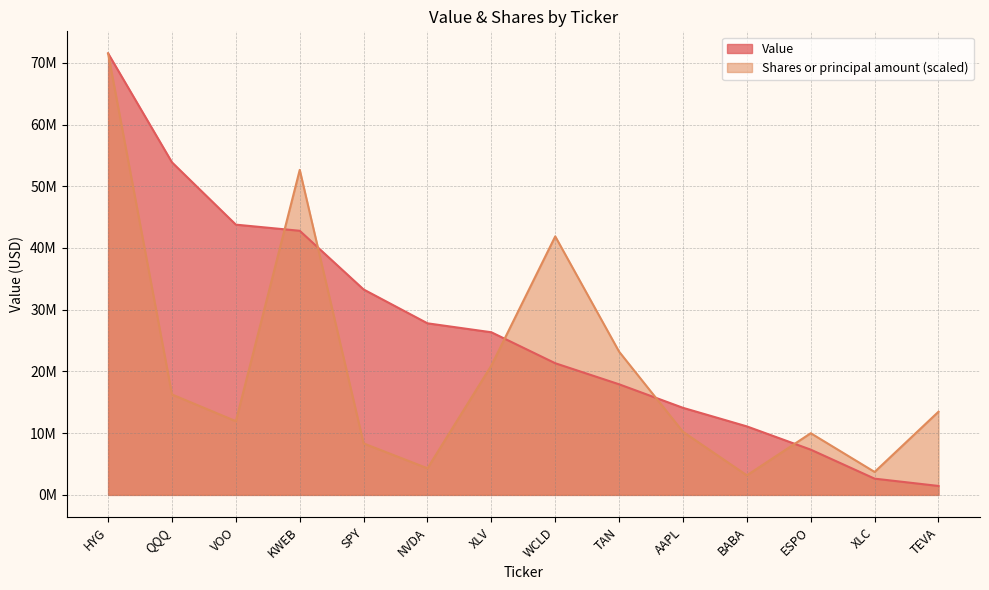

How many lines are shown in the chart?

2